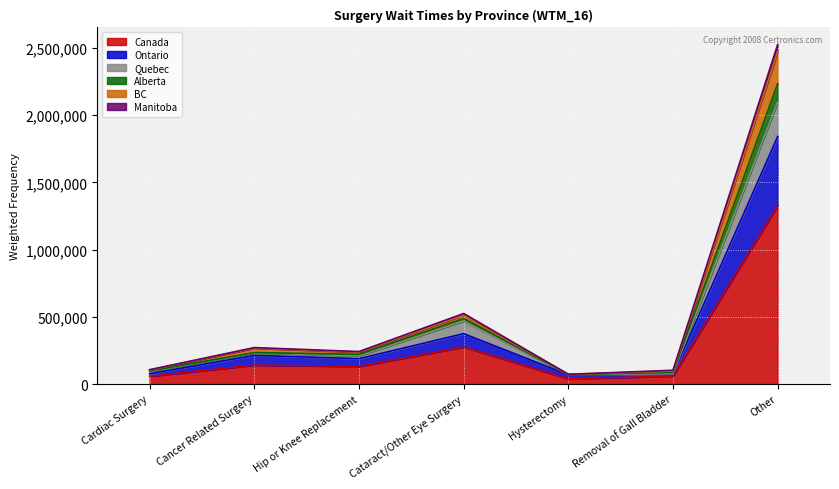

What is the smallest value displayed?

38500